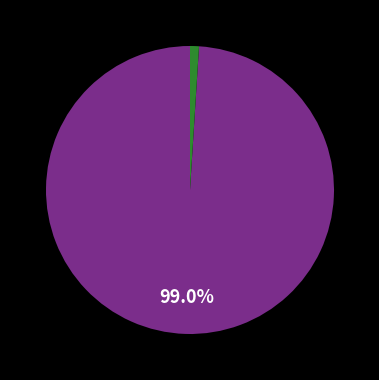

Does any single category account for the majority?

Yes